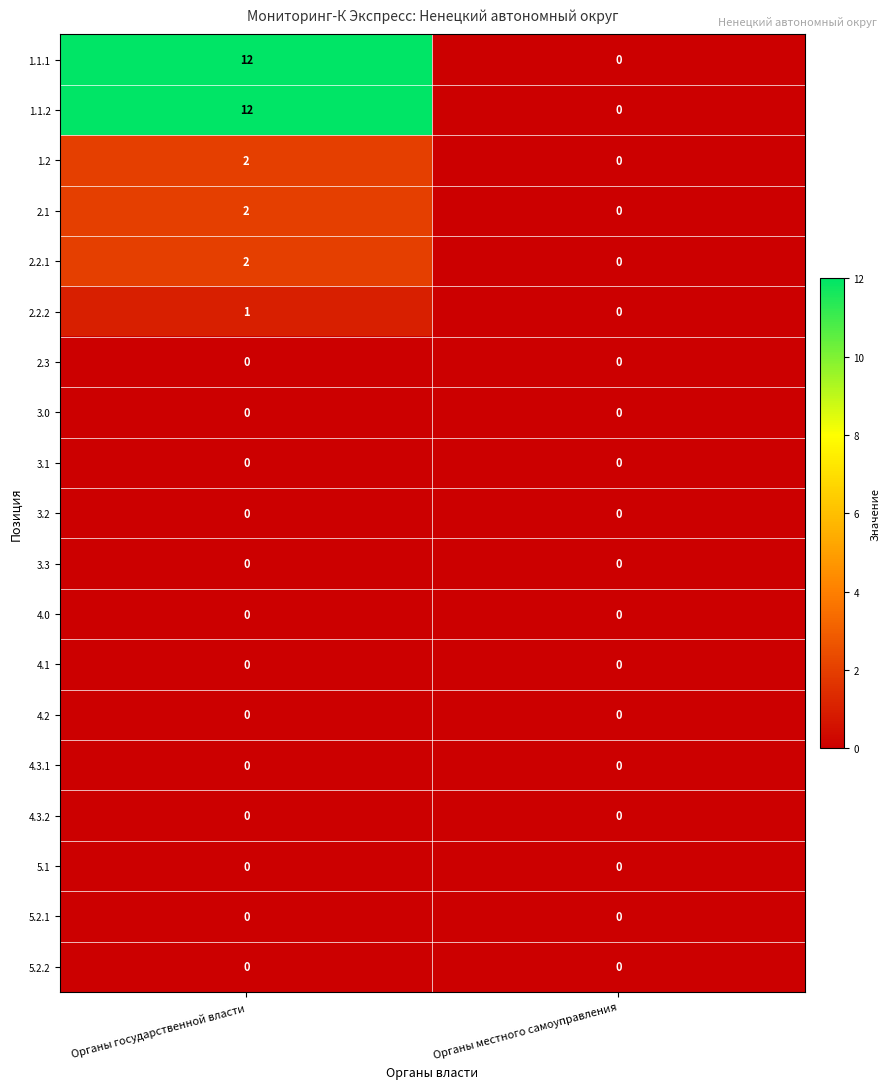

What is the total value across all series at Органы государственной власти?

31